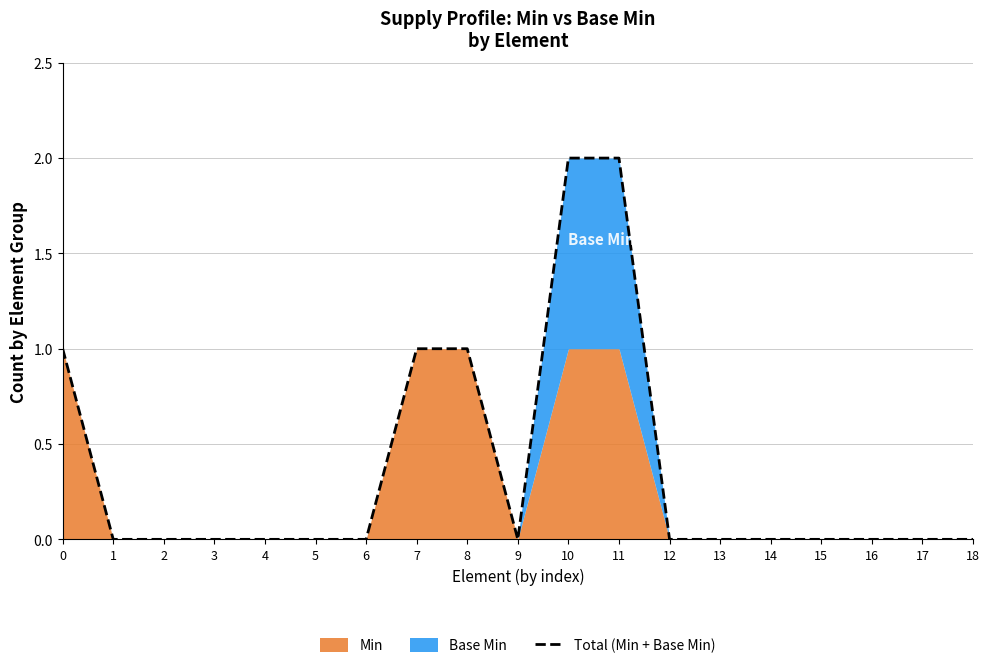

Reading right to left, what are all the values shown in this chart?

0	0	0	0	0	0	0	2	2	0	1	1	0	0	0	0	0	0	1